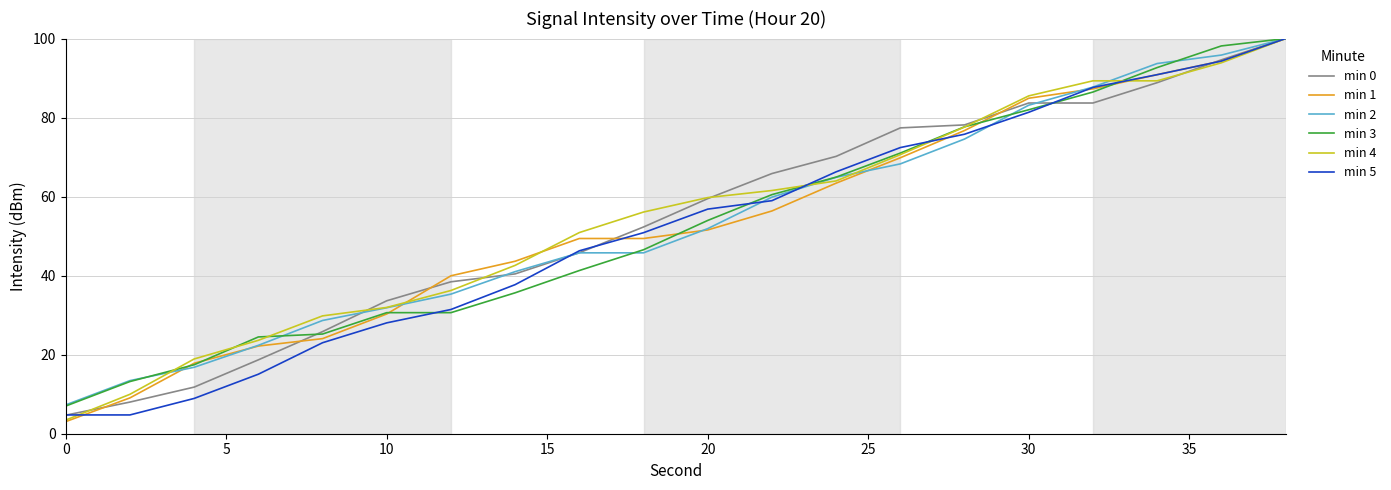

What is the smallest value displayed?

3.1